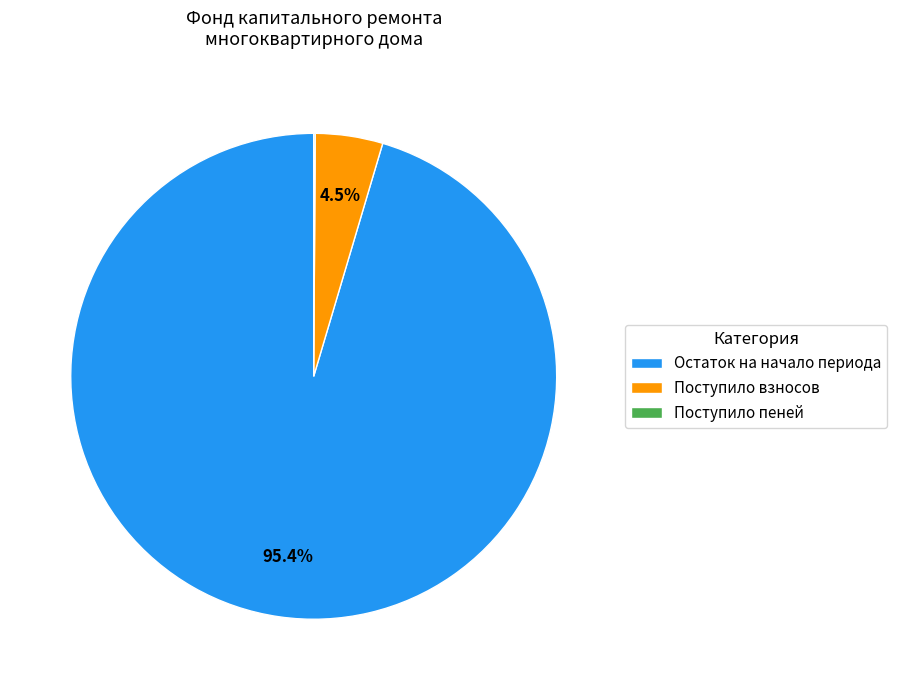

Which has a higher value, Поступило взносов or Остаток на начало периода?

Остаток на начало периода